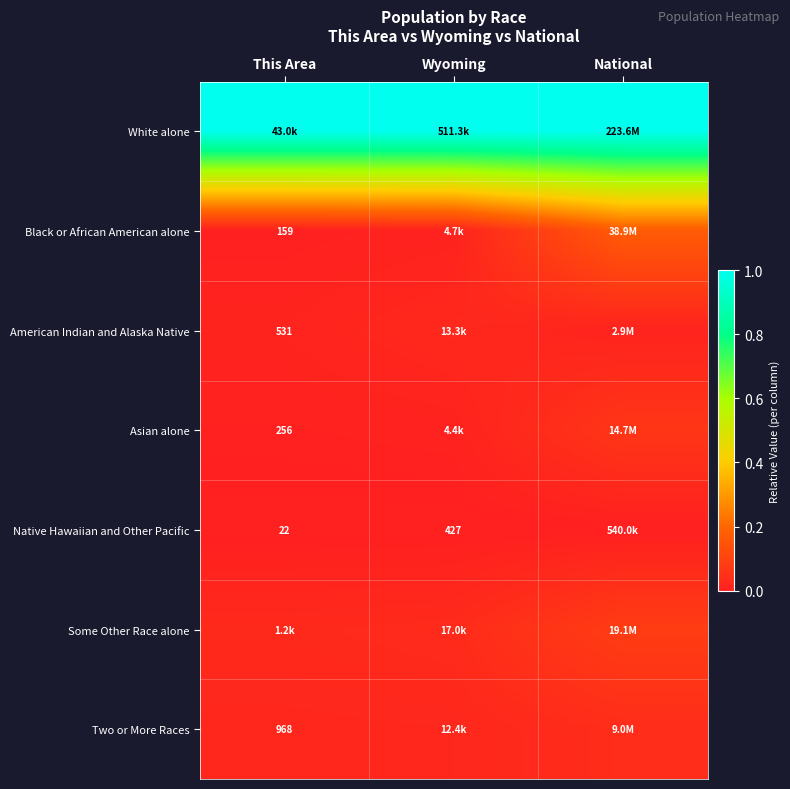

The value of Asian alone at Wyoming is 0.0. True or false?

False